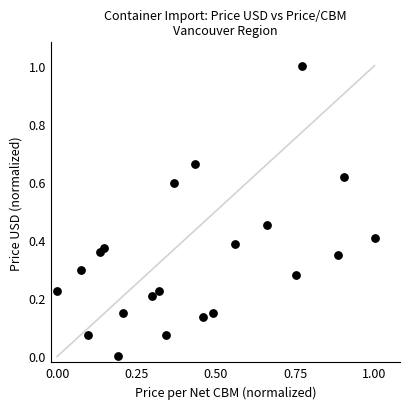

What is the range of X values (max minus min)?

1.0